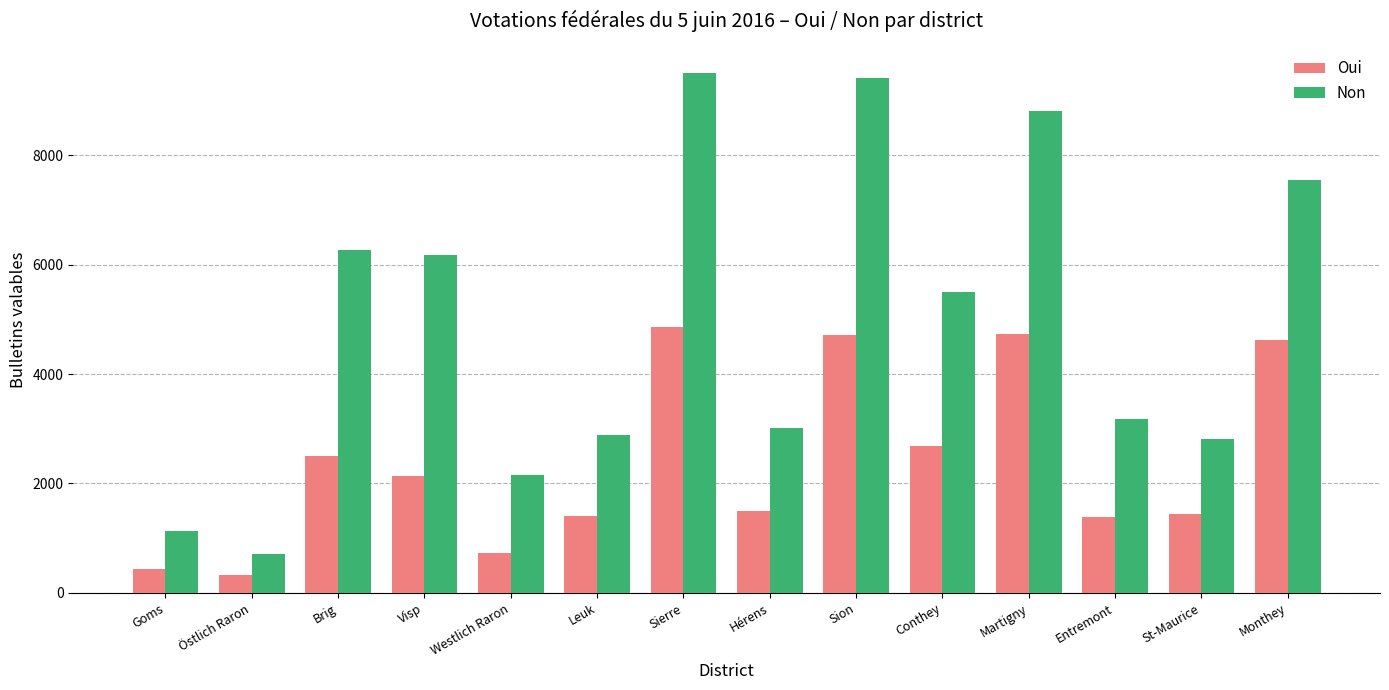

The Oui series shows 2686 at Conthey. True or false?

True